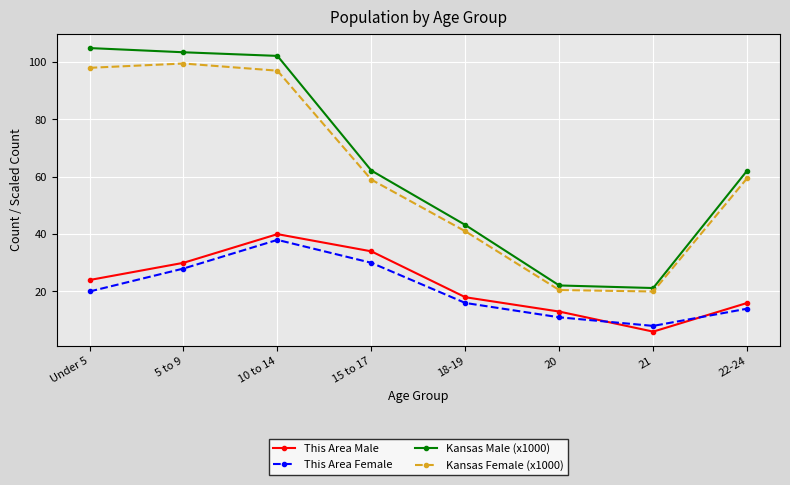

What is the spread (max minus min) of values at 22-24?

48.1